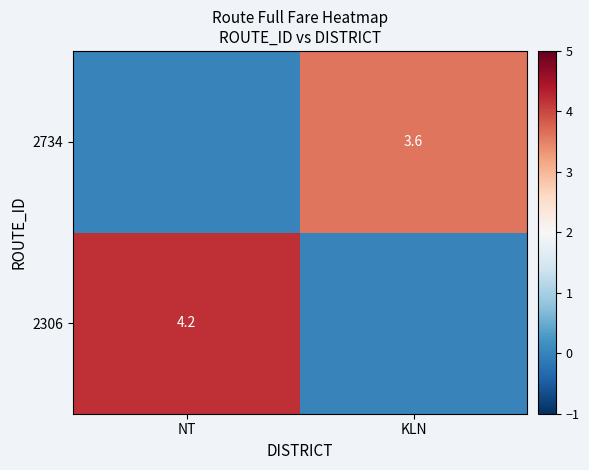

What is the total value across all series at NT?

4.2